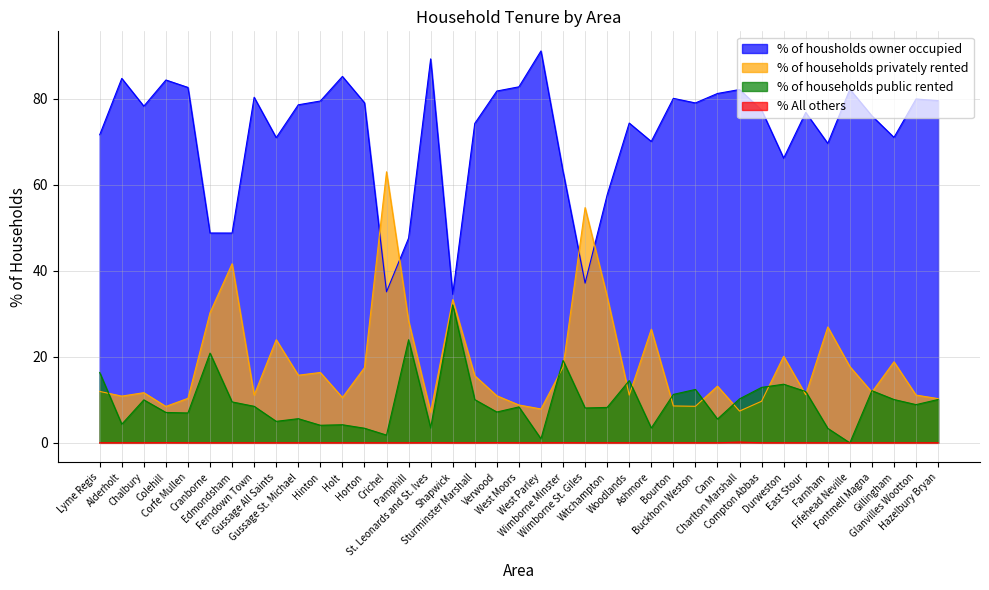

Which has a higher value, Shapwick or Holt?

Holt